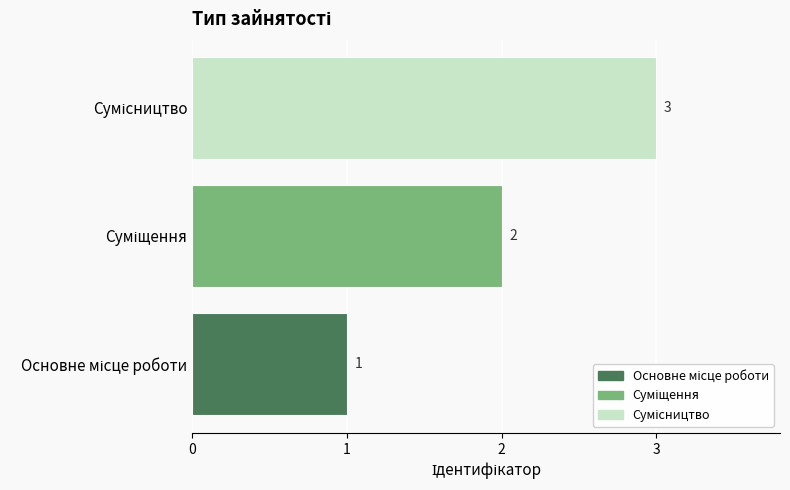

What is the greatest value displayed?

3